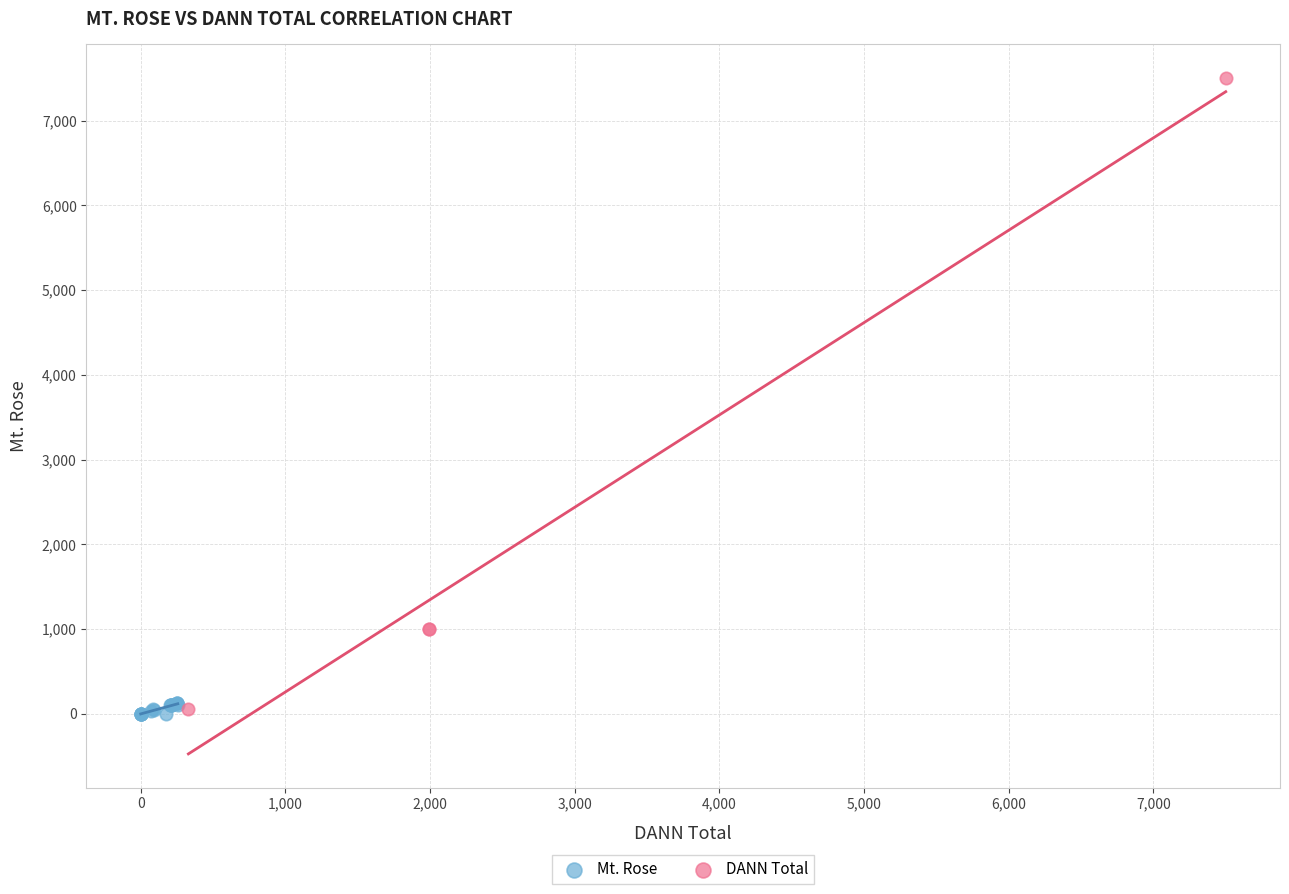

Which series has the widest spread of Y values?

DANN Total